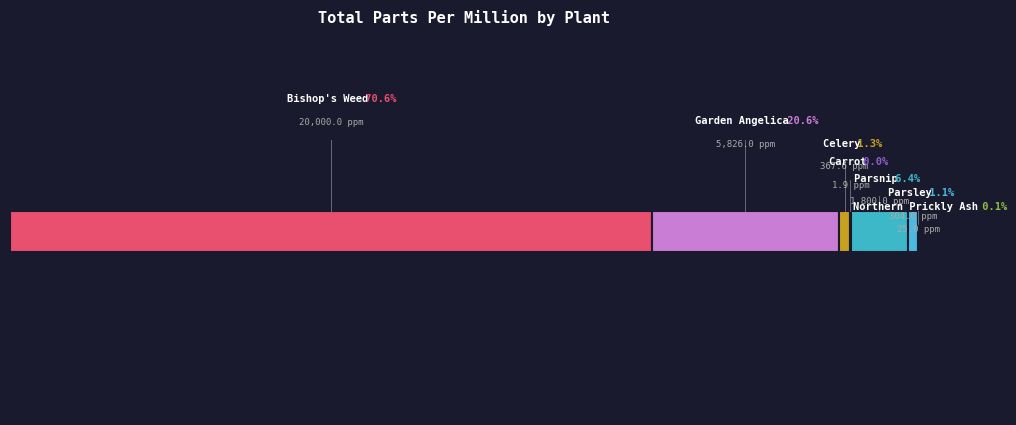

How many slices are in this pie chart?

7